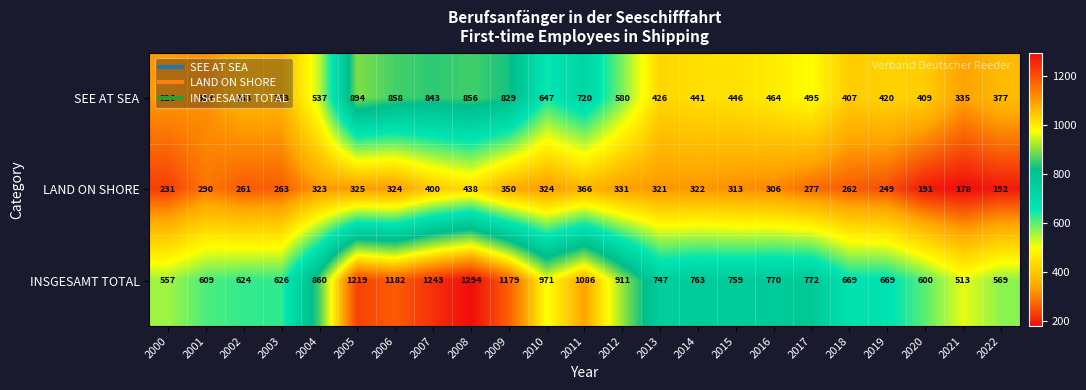

How many data points does each series have?

23